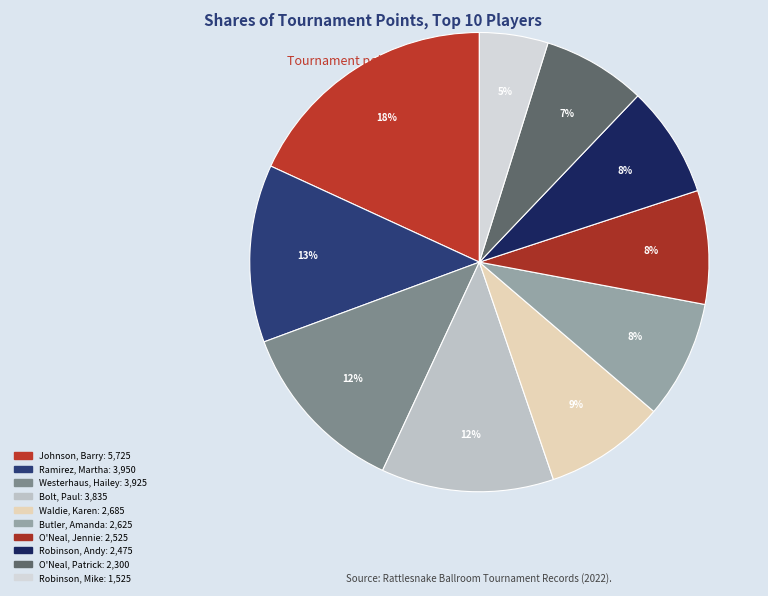

How much of the chart is everything except Westerhaus, Hailey?

87.6%